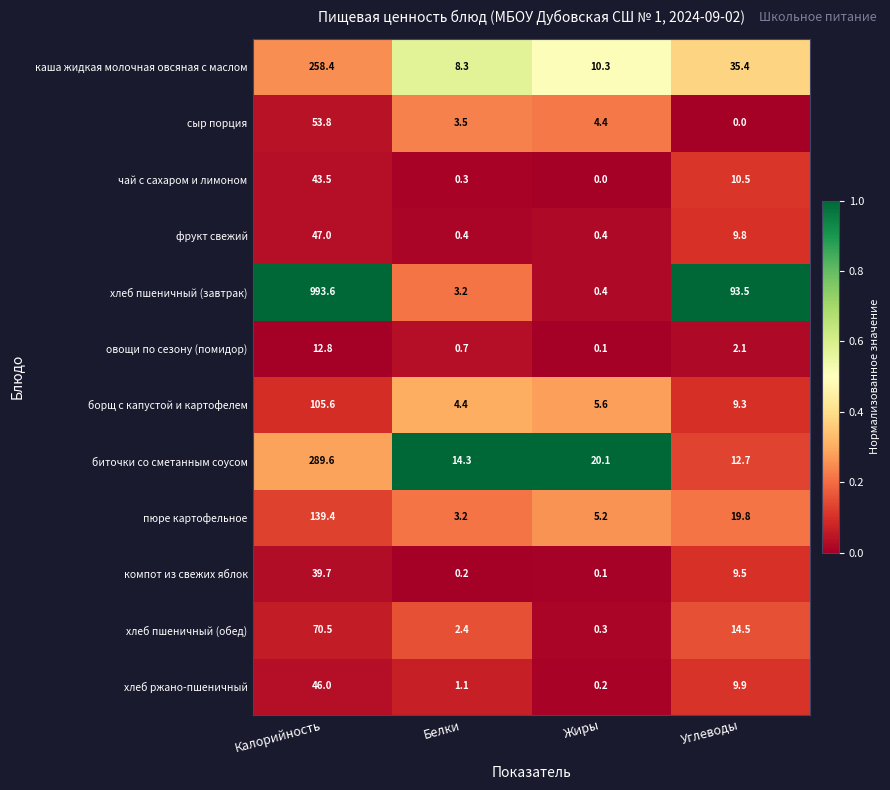

Read the сыр порция value at Белки.

3.5